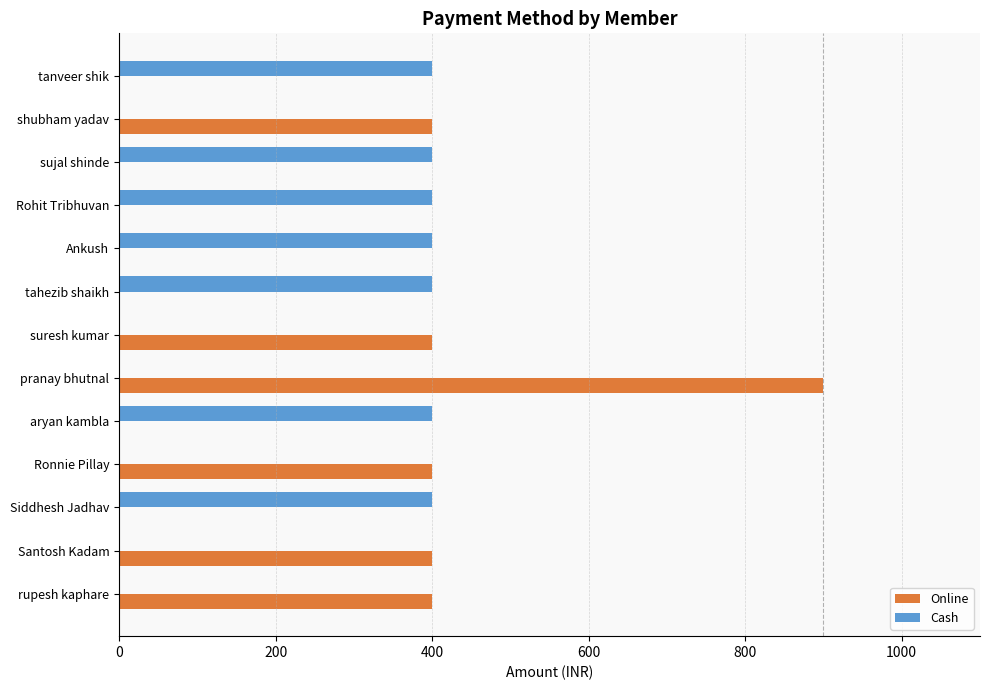

The value of Cash at tahezib shaikh is 708. True or false?

False